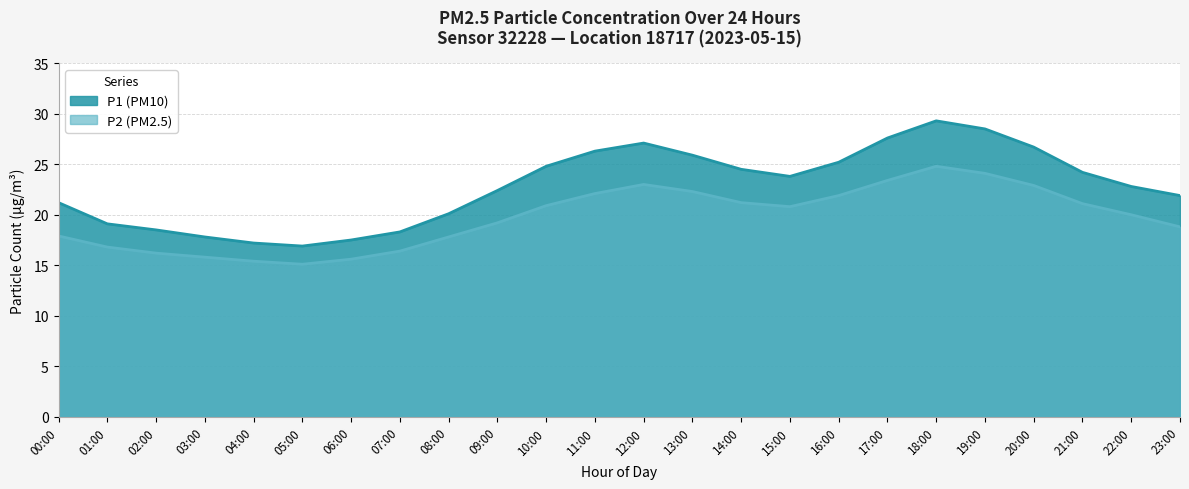

How many values in the P2 series are below 20?

11